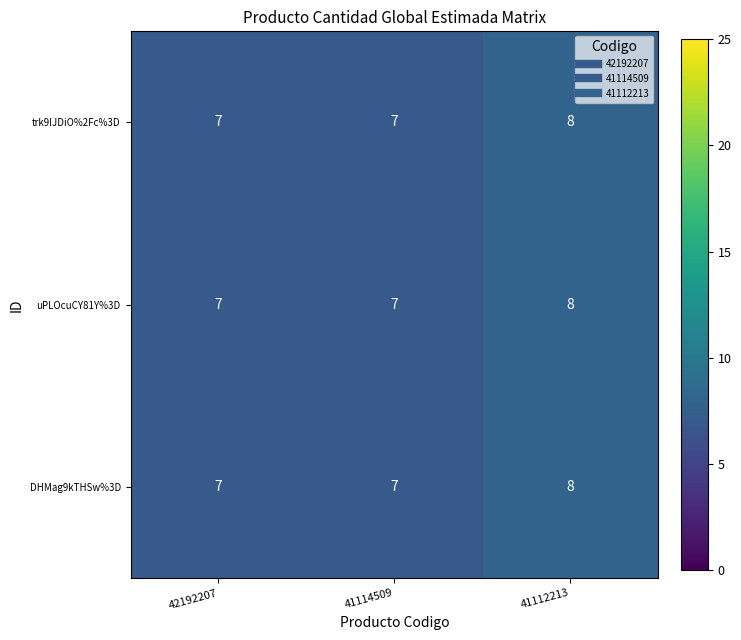

How many data points does each series have?

3